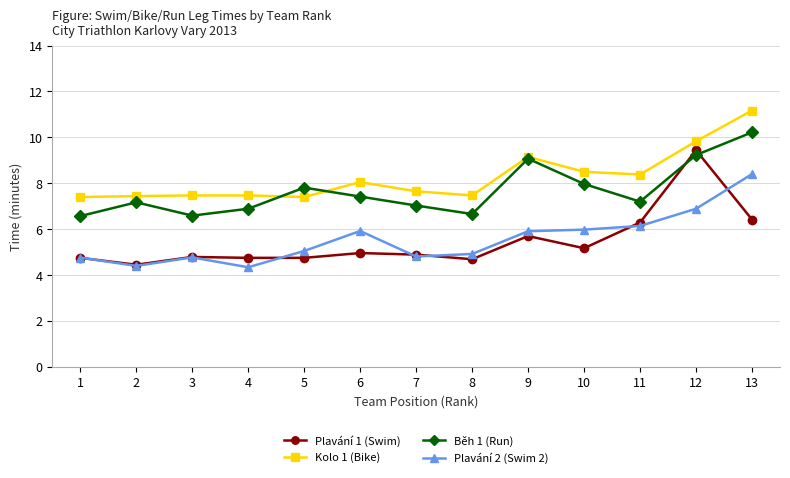

Does the chart have visible grid lines?

Yes